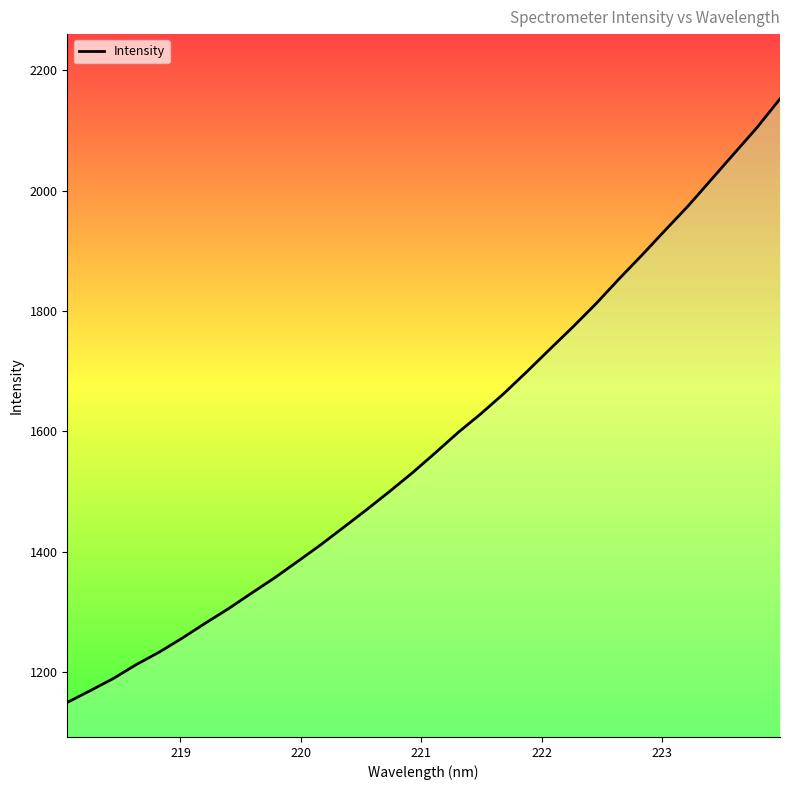

What is the difference between the maximum and minimum values?

1003.6